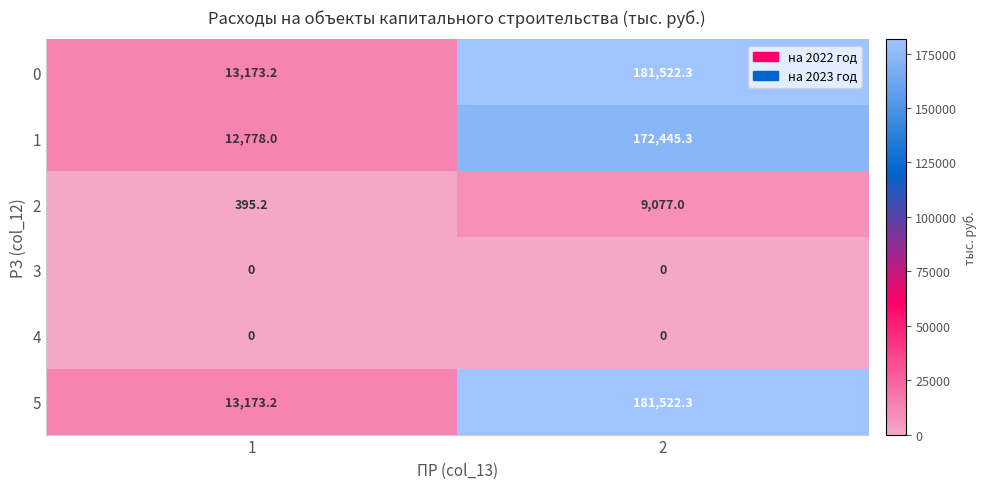

Is the value of 5 at 1 greater than the value of 4 at 2?

Yes